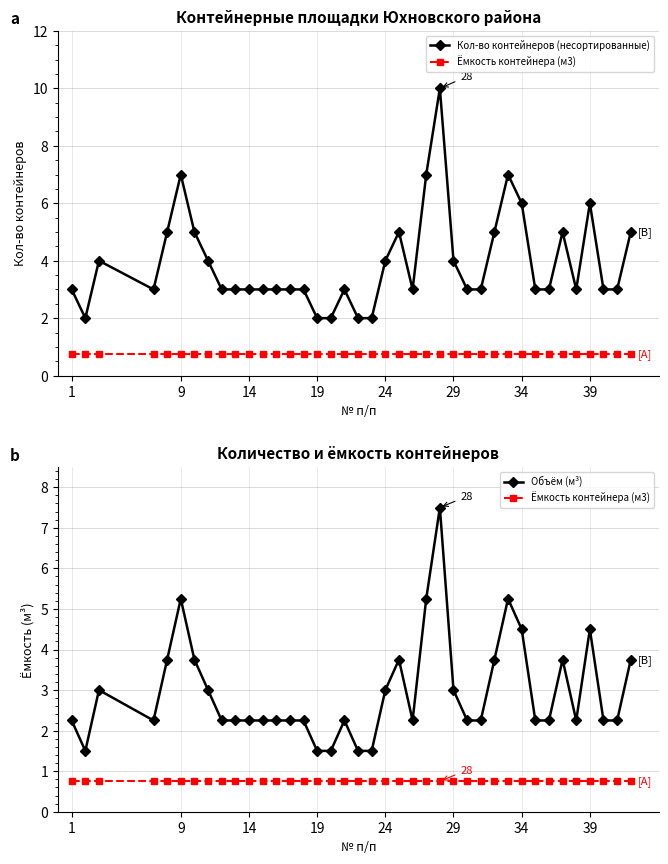

How many lines are shown in the chart?

3